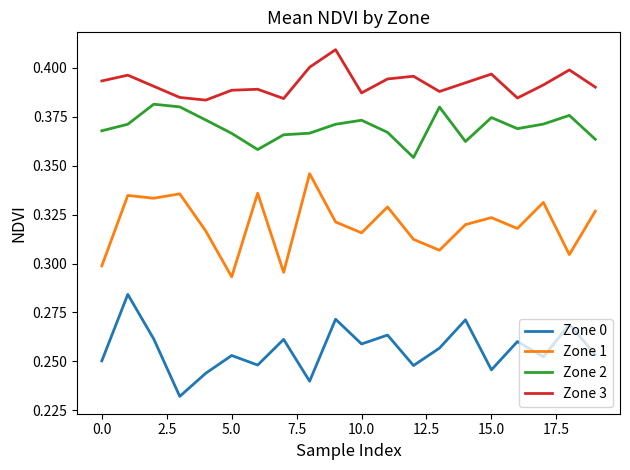

True or false: Zone 3 and Zone 0 cross at least once.

False